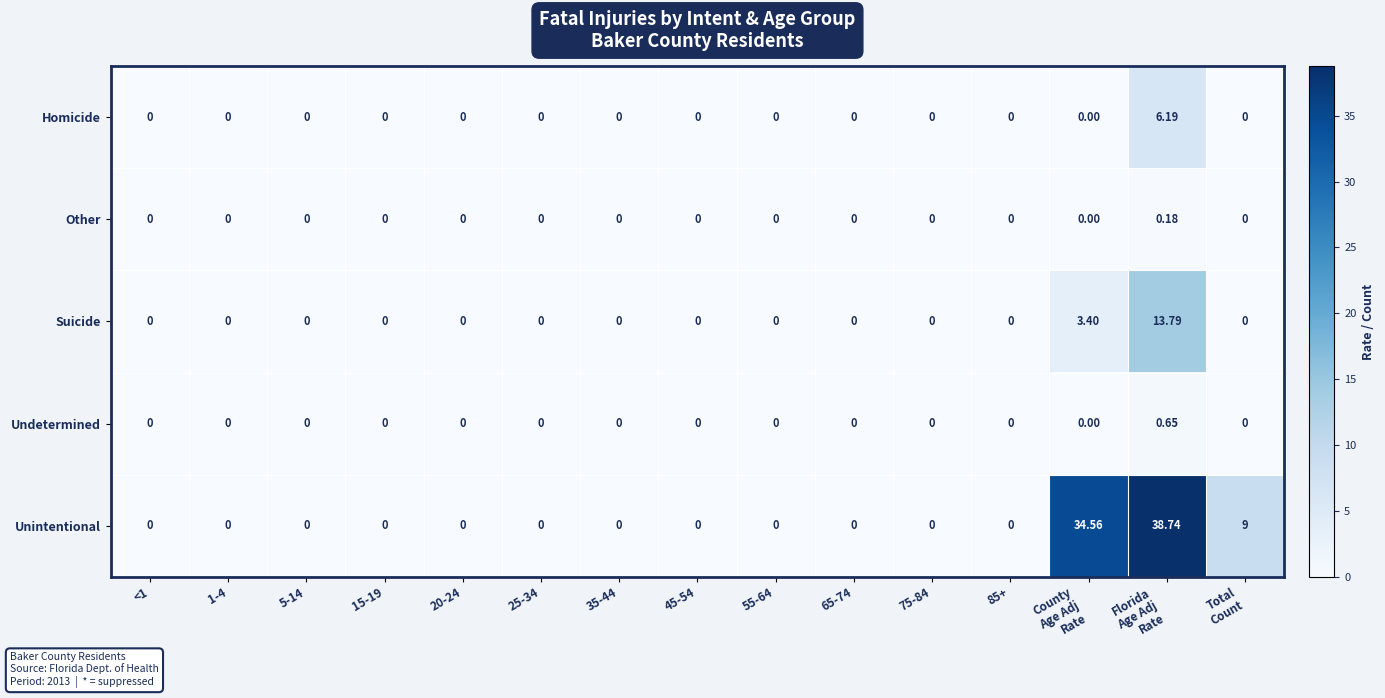

Which series has the largest total across all categories?

Unintentional